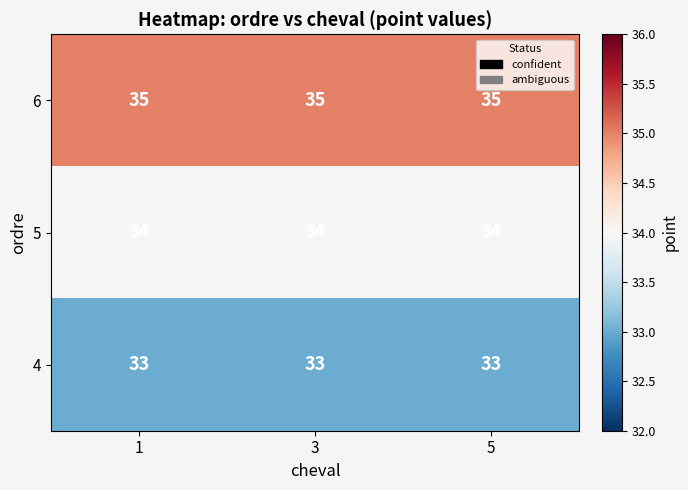

The value of 6 at 1 is 12. True or false?

False